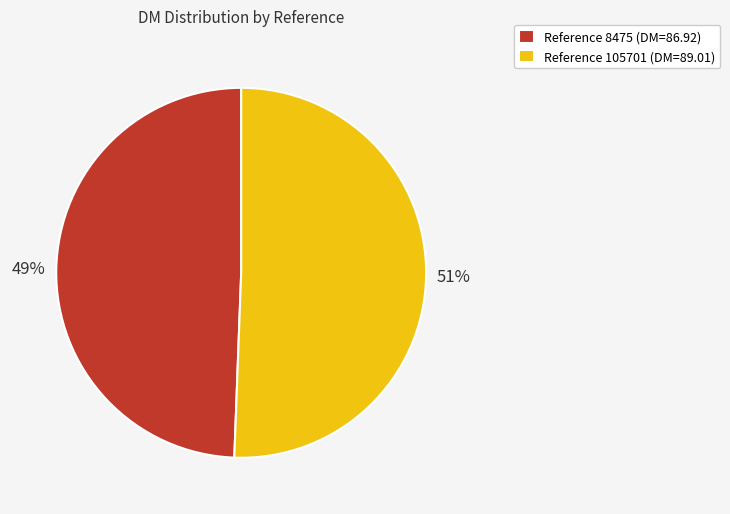

Is there any slice that represents more than half of the pie?

Yes